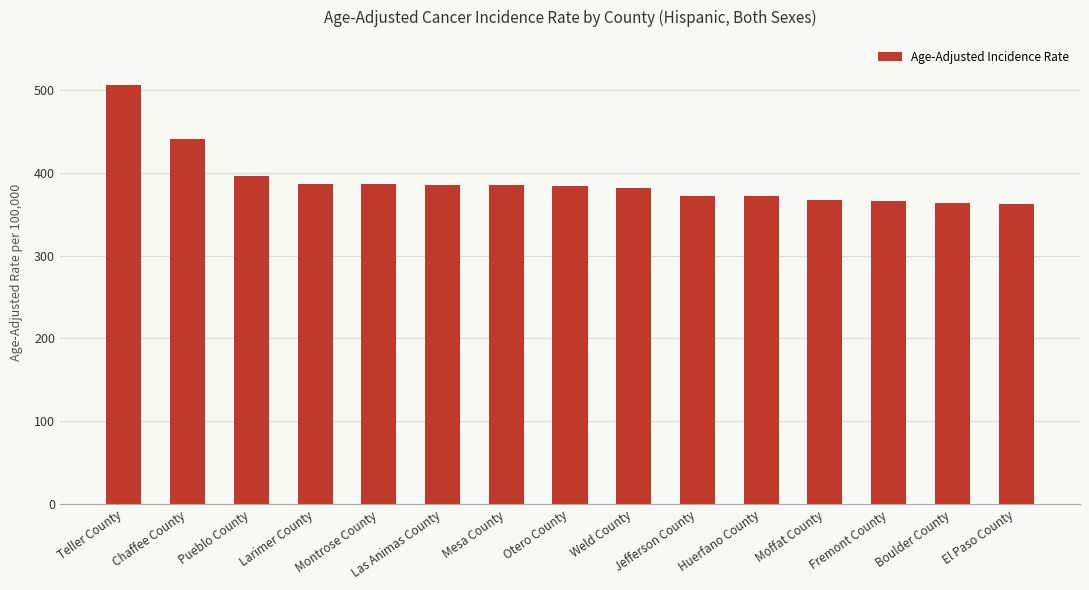

At which category does the chart reach its peak across all series?

Teller County